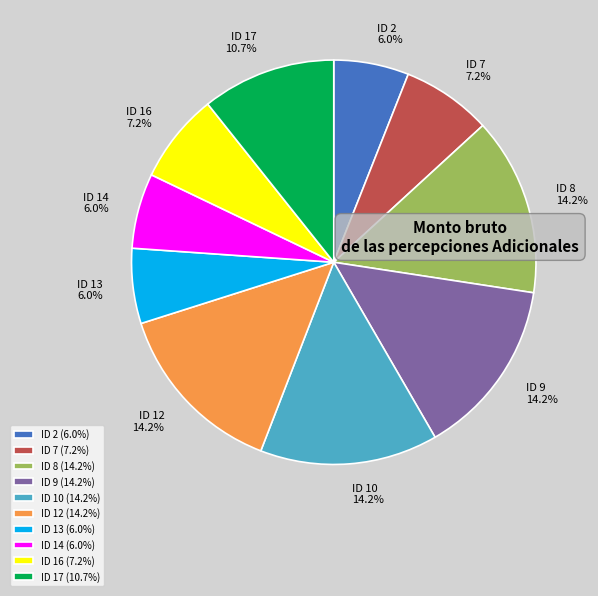

What percentage is the ID 10 slice, to the nearest percent?

14%